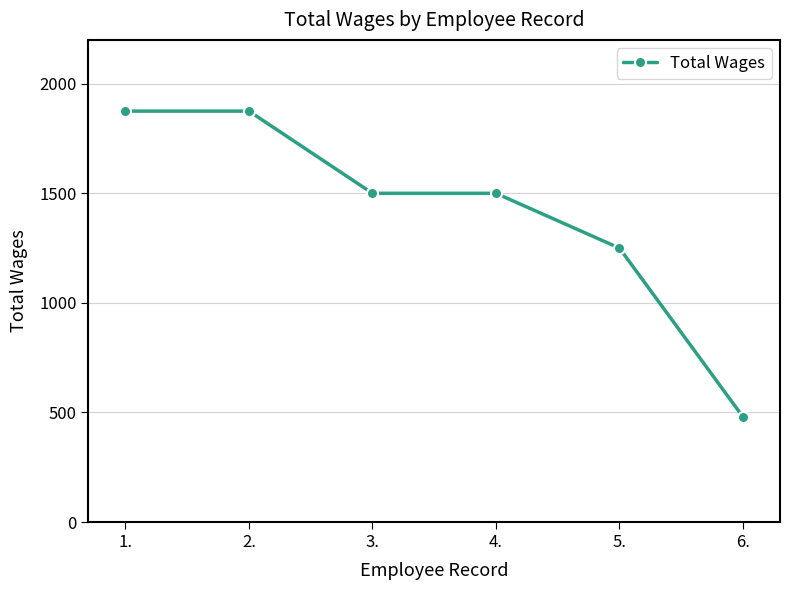

What is the value of the 5th point from the left?

1250